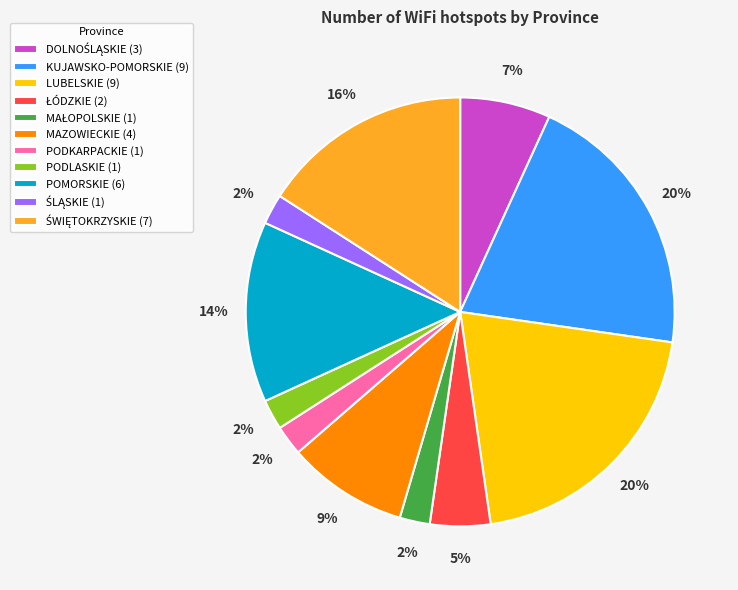

To the nearest percent, what is the difference between the POMORSKIE (6) and MAZOWIECKIE (4) slice percentages?

5%